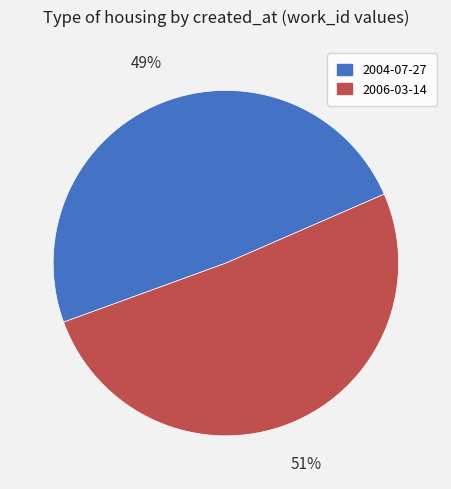

To the nearest percent, what is the difference between the 2006-03-14 and 2004-07-27 slice percentages?

2%